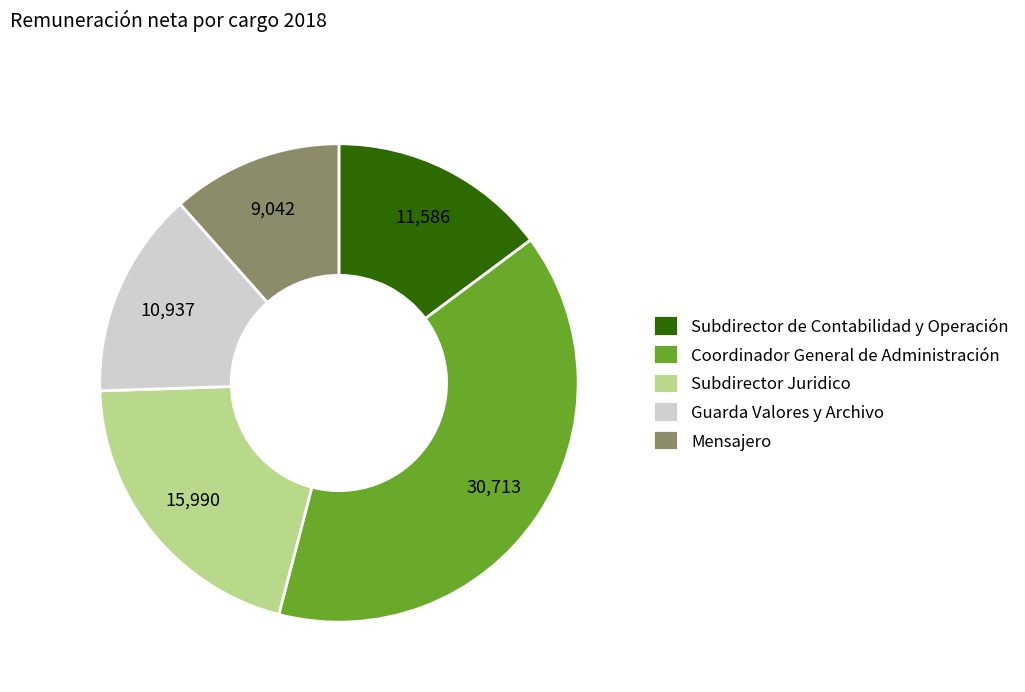

Rank the categories by value from highest to lowest.

Coordinador General de Administración, Subdirector Juridico, Subdirector de Contabilidad y Operación, Guarda Valores y Archivo, Mensajero